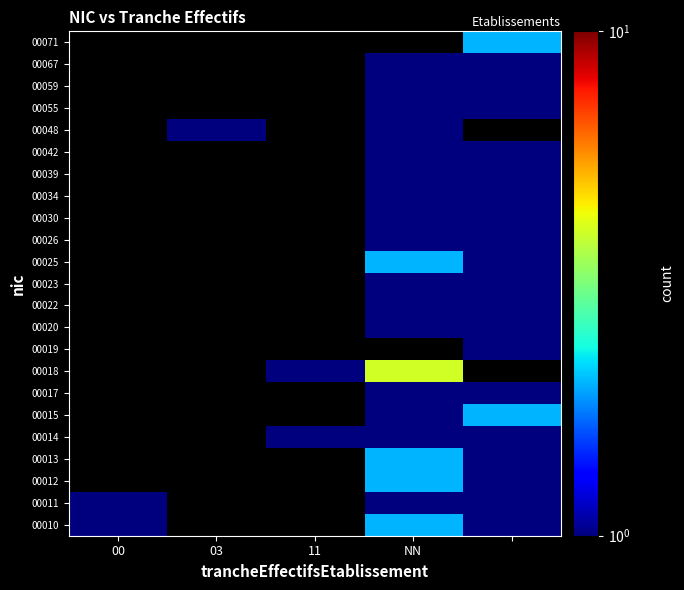

List the series in order of their peak value, highest first.

00010, 00011, 00012, 00013, 00014, 00015, 00017, 00018, 00019, 00020, 00022, 00023, 00025, 00026, 00030, 00034, 00039, 00042, 00048, 00055, 00059, 00067, 00071